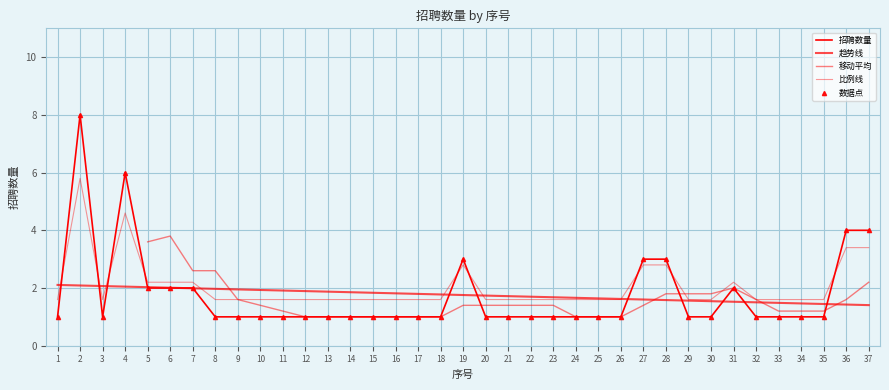

What value does the data have at 13?

1